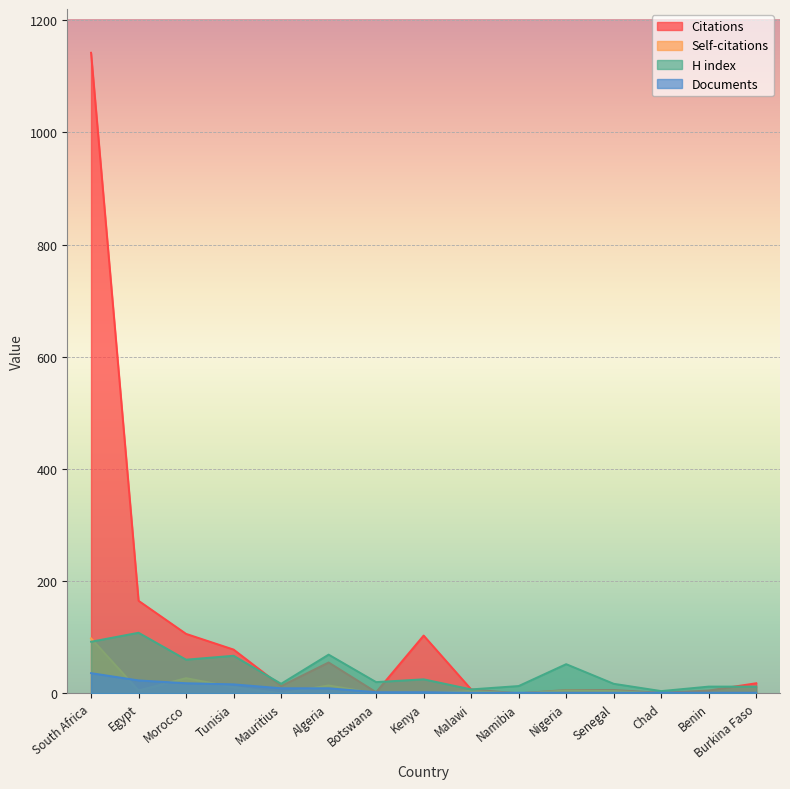

At Algeria, list the series in order from largest to smallest.

H index, Citations, Self-citations, Documents